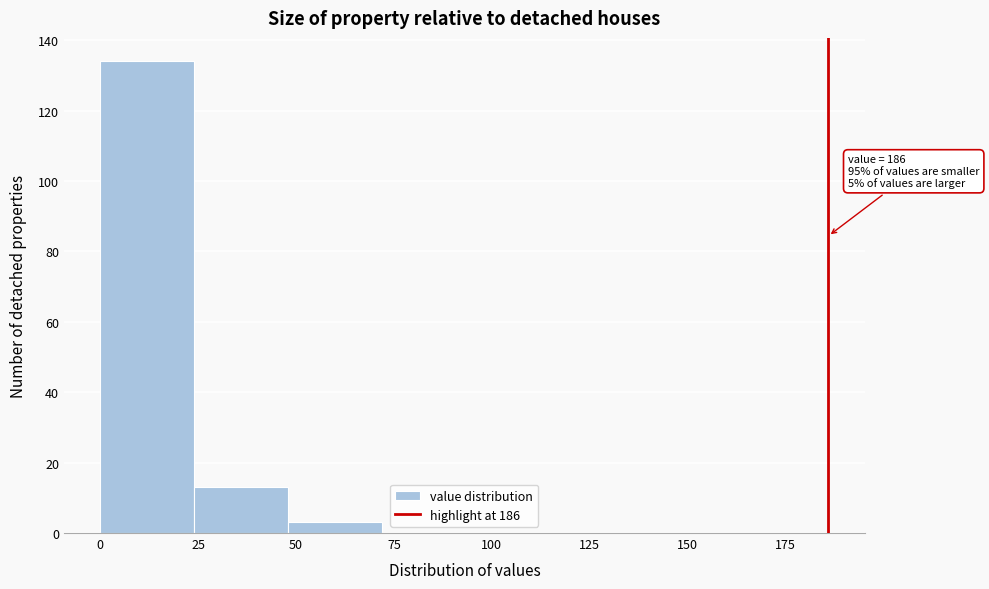

Which range on the x-axis has the tallest bar?

0 to 24